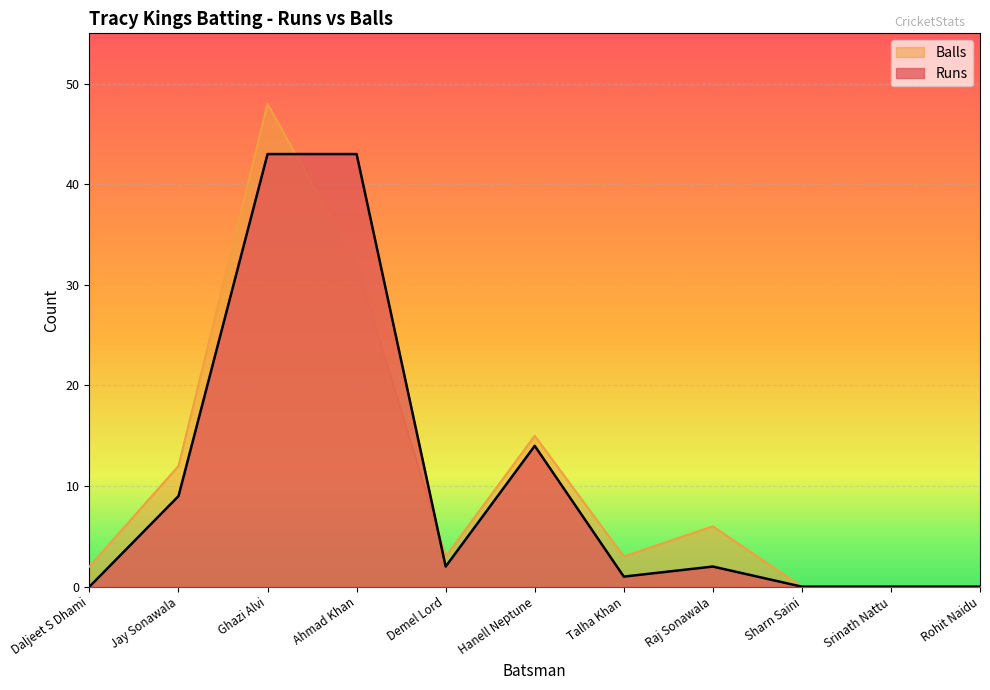

List the series in order of their peak value, lowest first.

Runs, Balls